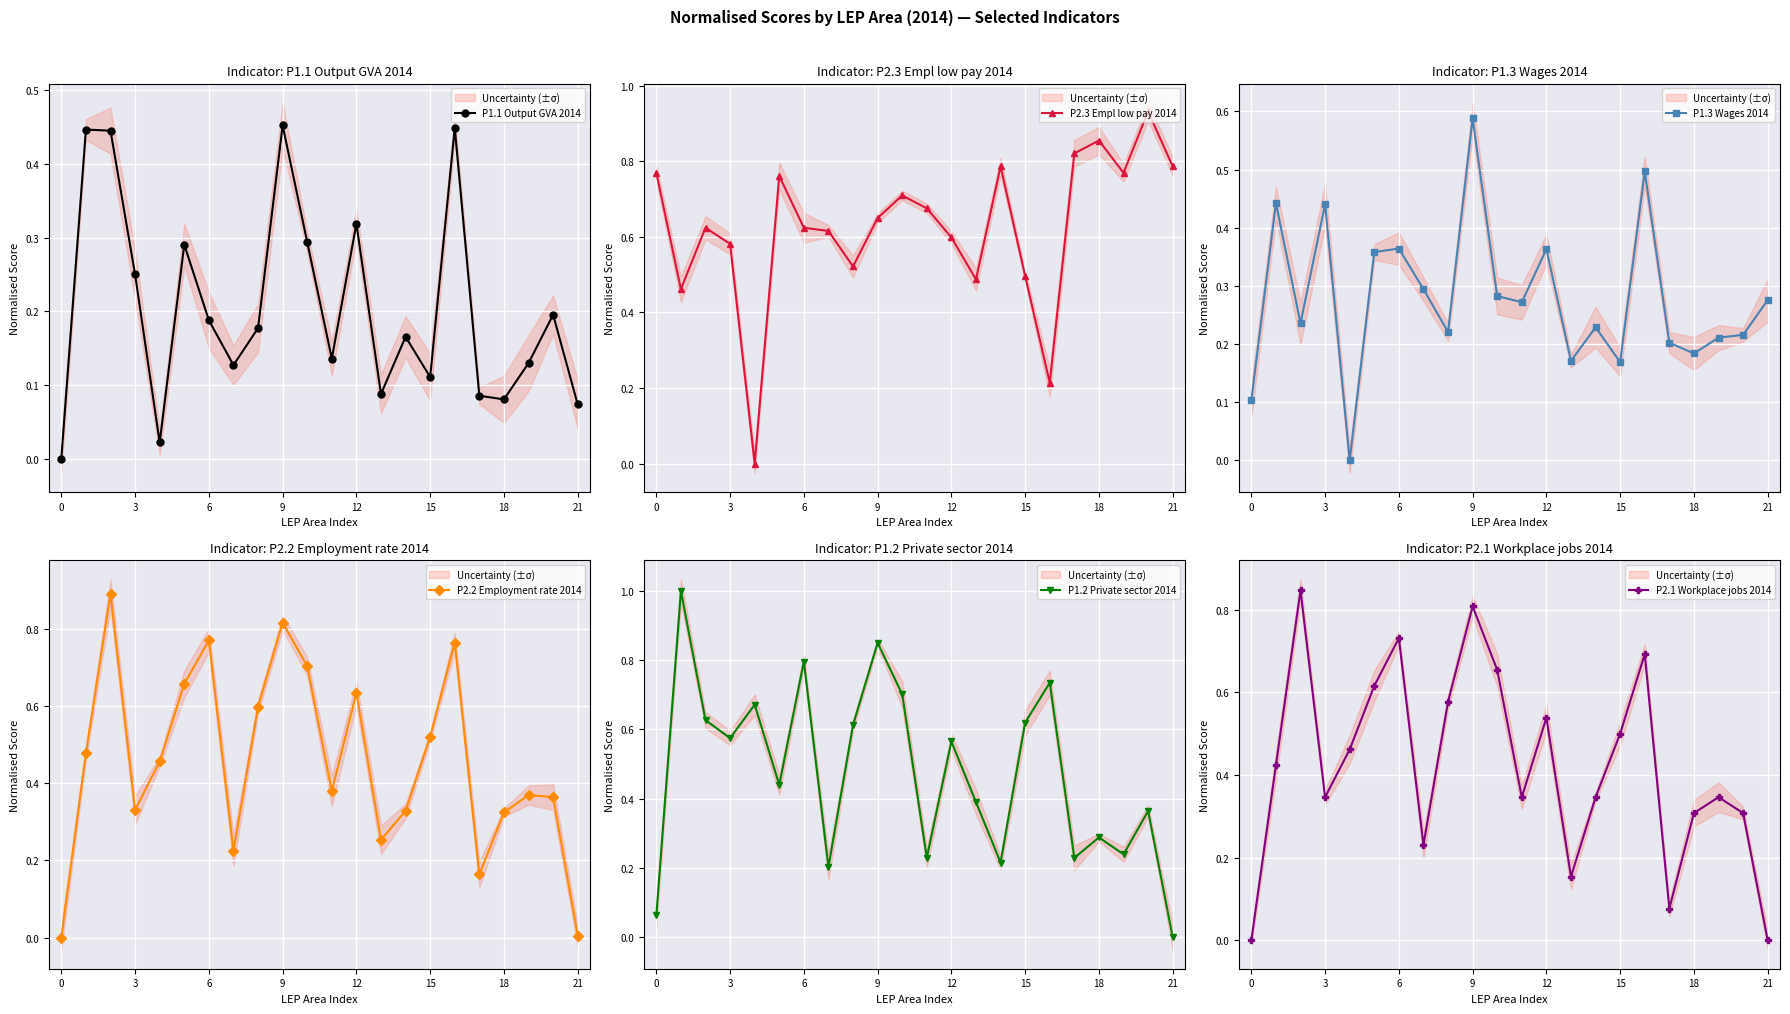

How many lines are shown in the chart?

6